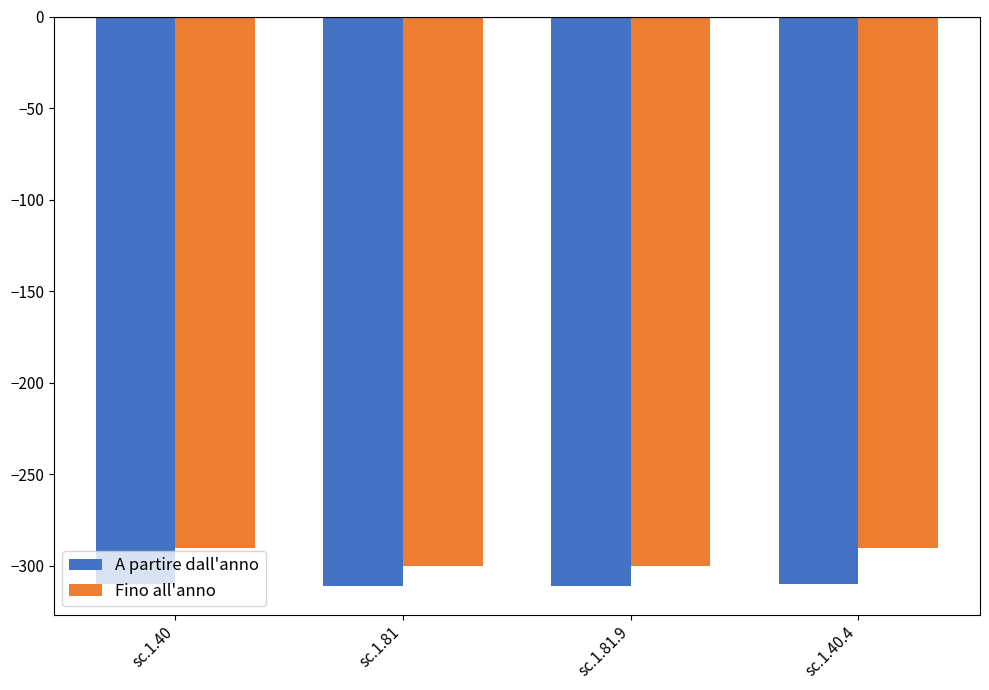

The value of Fino all'anno at sc.1.81.9 is -300. True or false?

True